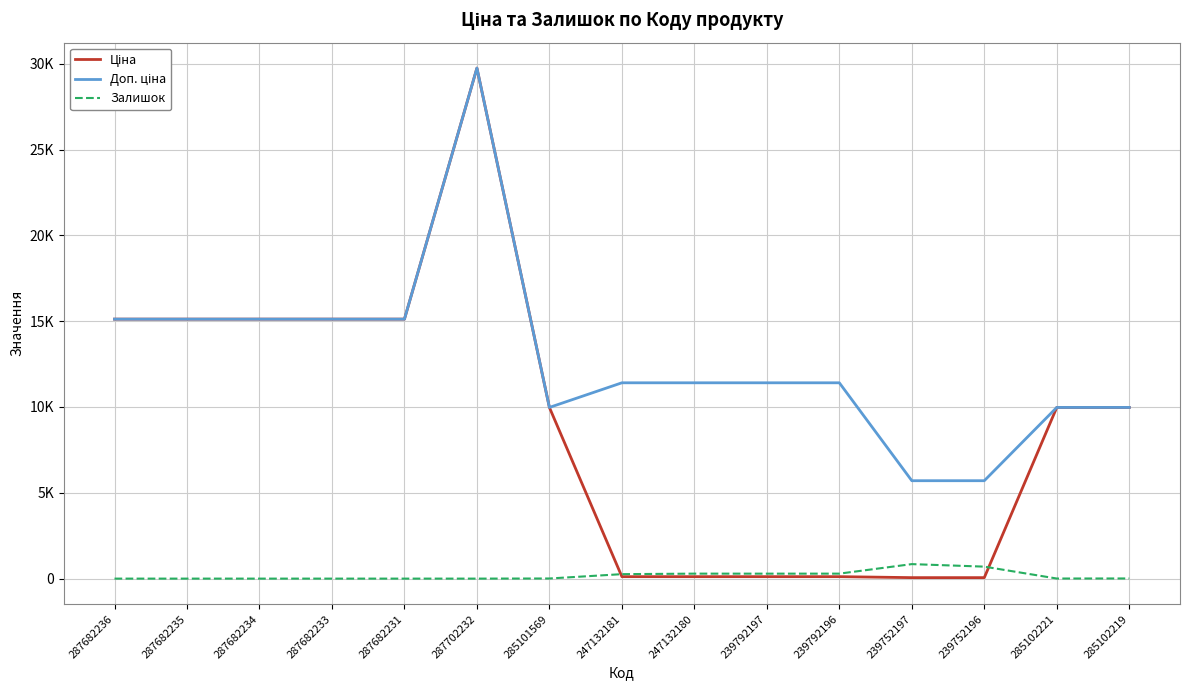

What is the label of the 3rd point from the left?

287682234